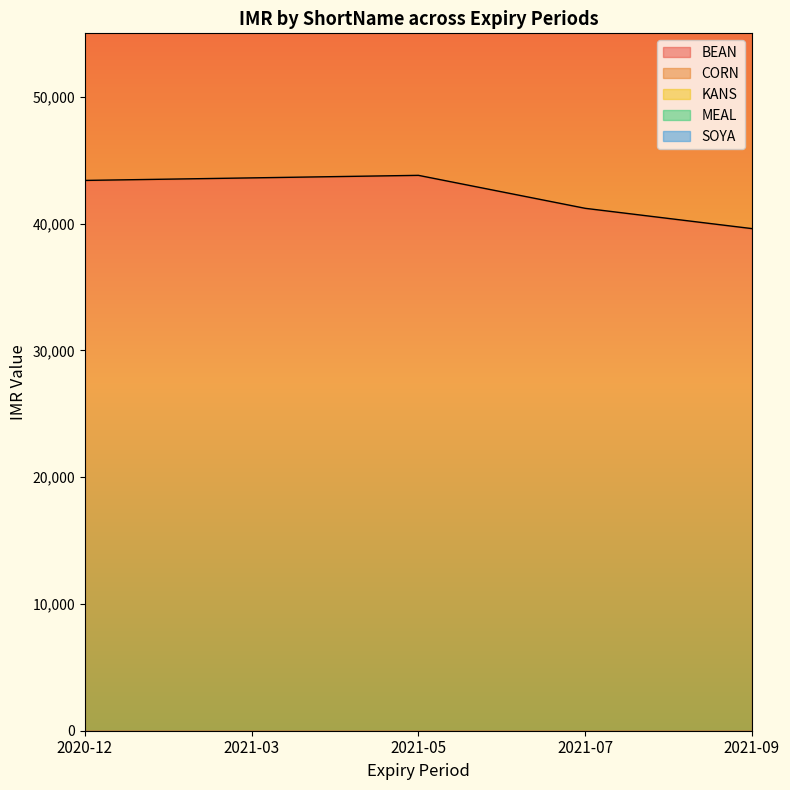

What is the sum of the BEAN values at 2021-03 and 2021-09?

83200